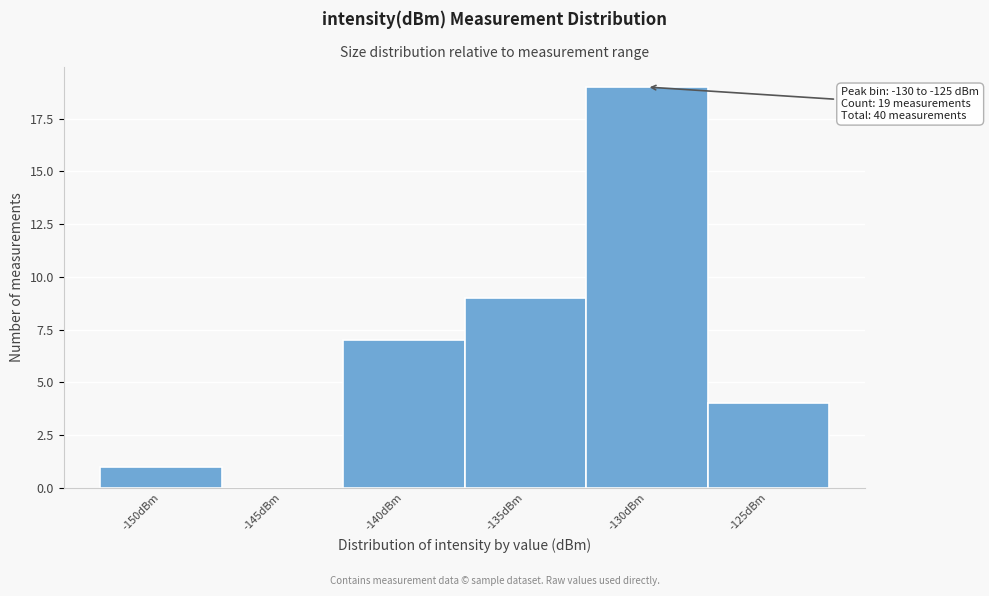

Reading left to right, list all the values displayed in this chart.

-150dBm=1	-145dBm=0	-140dBm=7	-135dBm=9	-130dBm=19	-125dBm=4